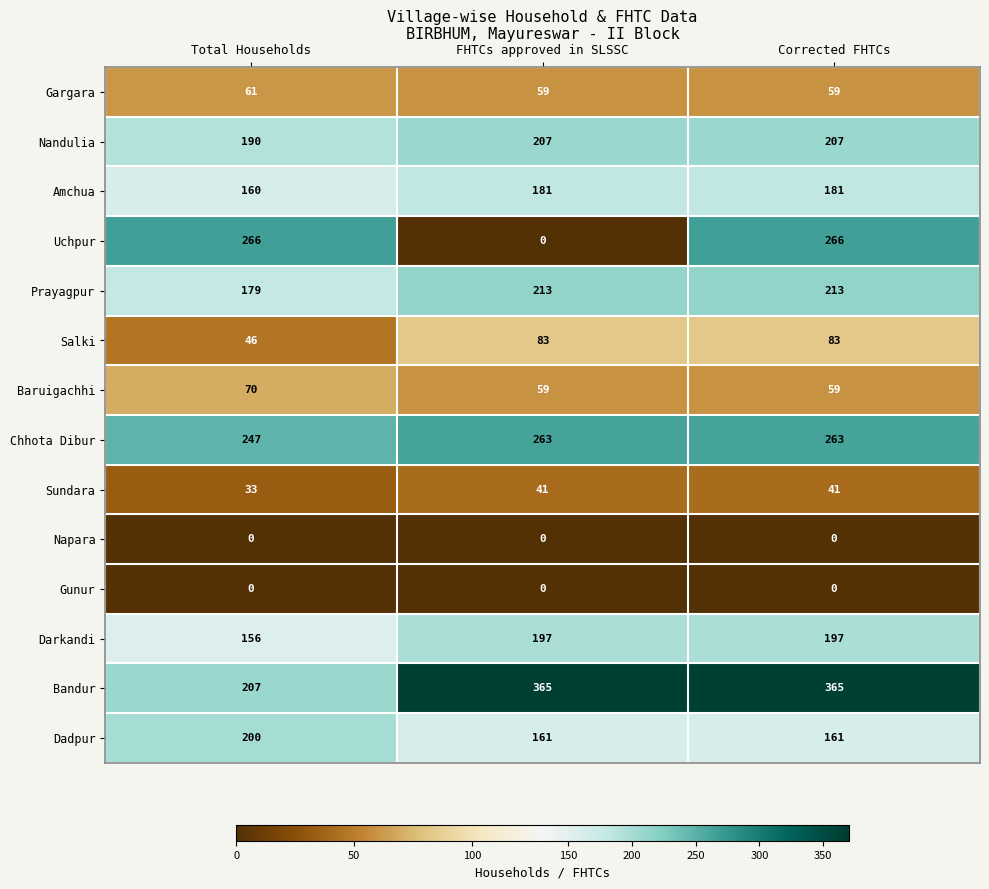

What value does the Salki series have at Total Households, to the nearest 10?

50